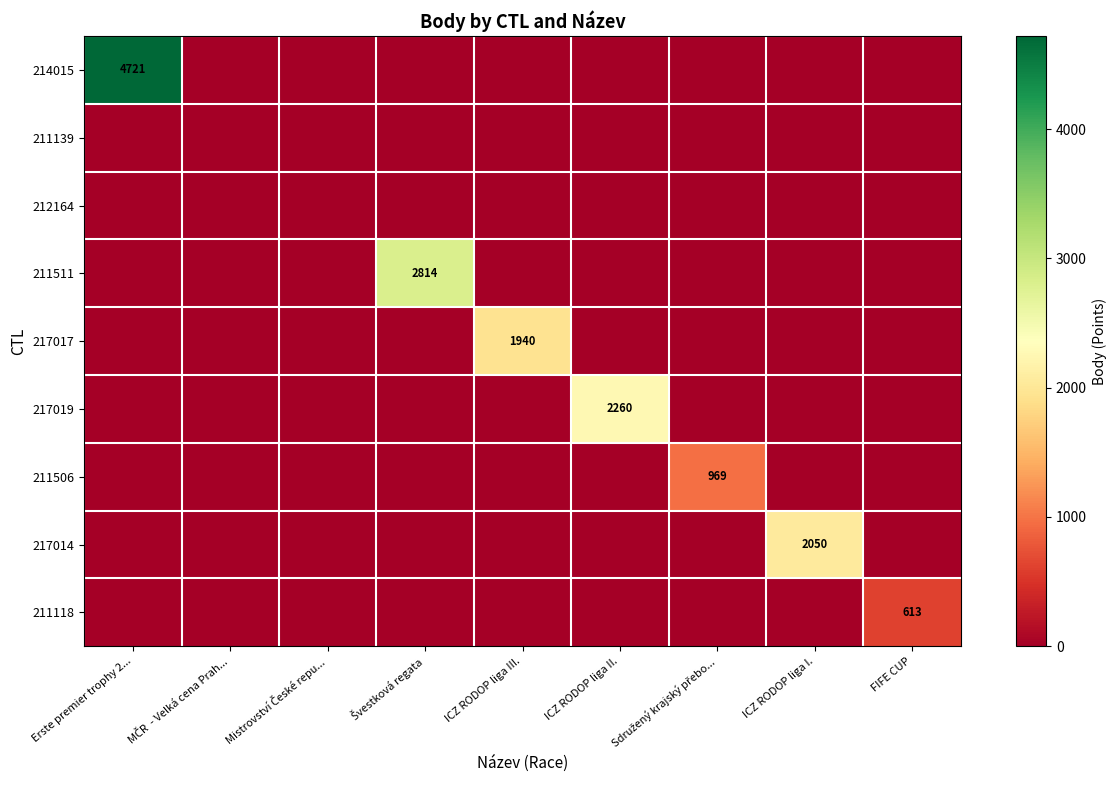

The value of 211511 at Sdružený krajský přebo... is -1715. True or false?

False